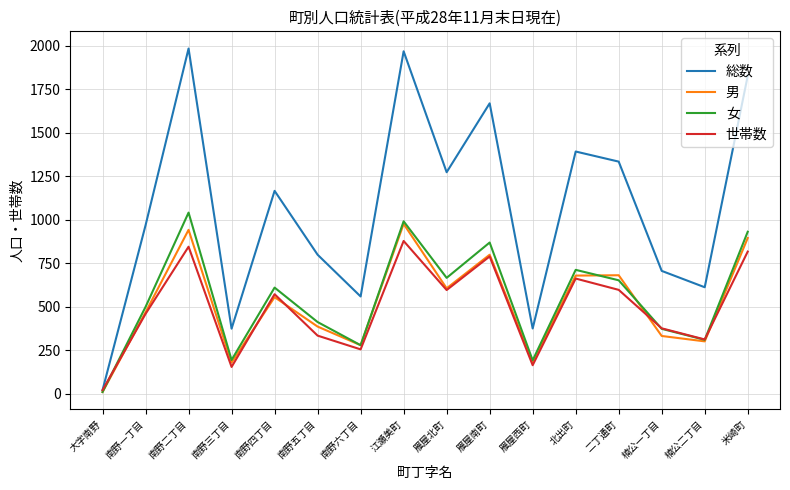

What is the total value across all series at 南野三丁目?

905